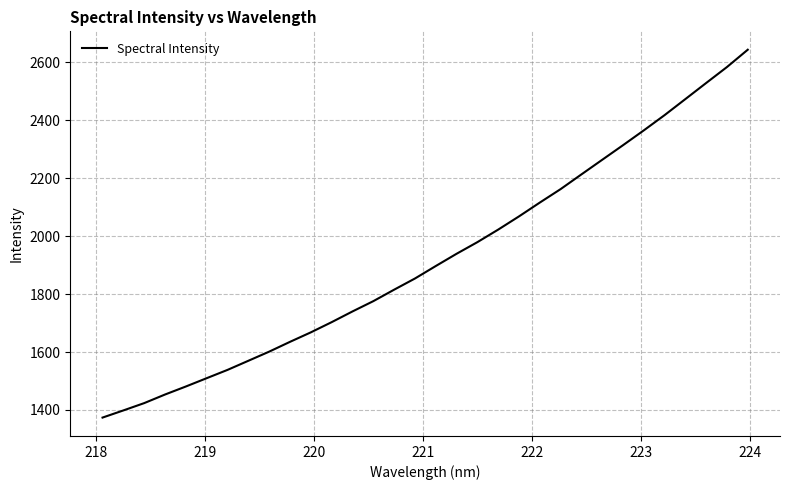

What is the minimum value shown in the chart?

1373.7